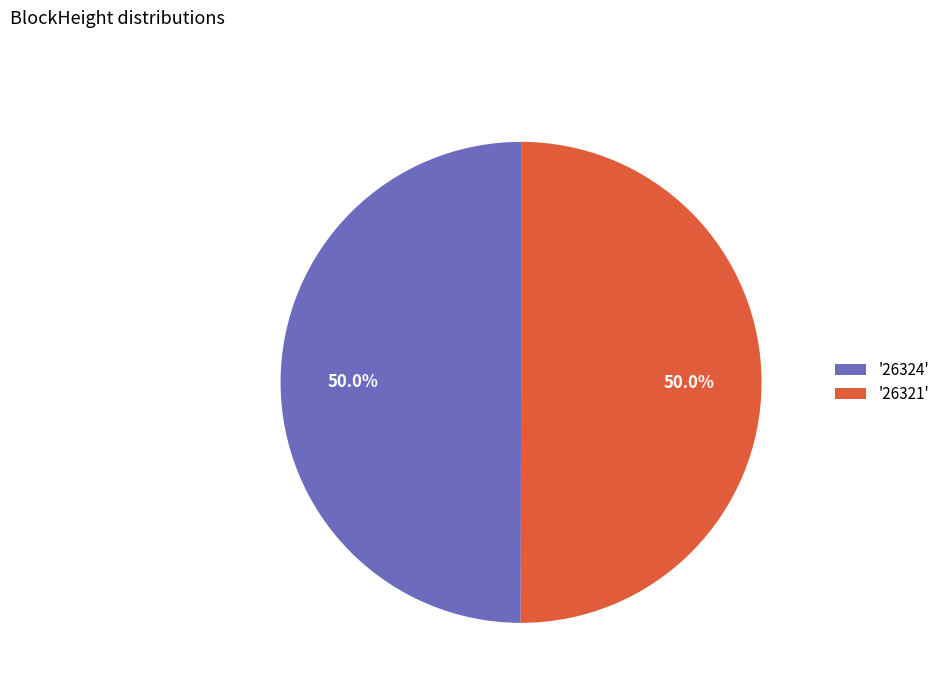

How many slices are in this pie chart?

2